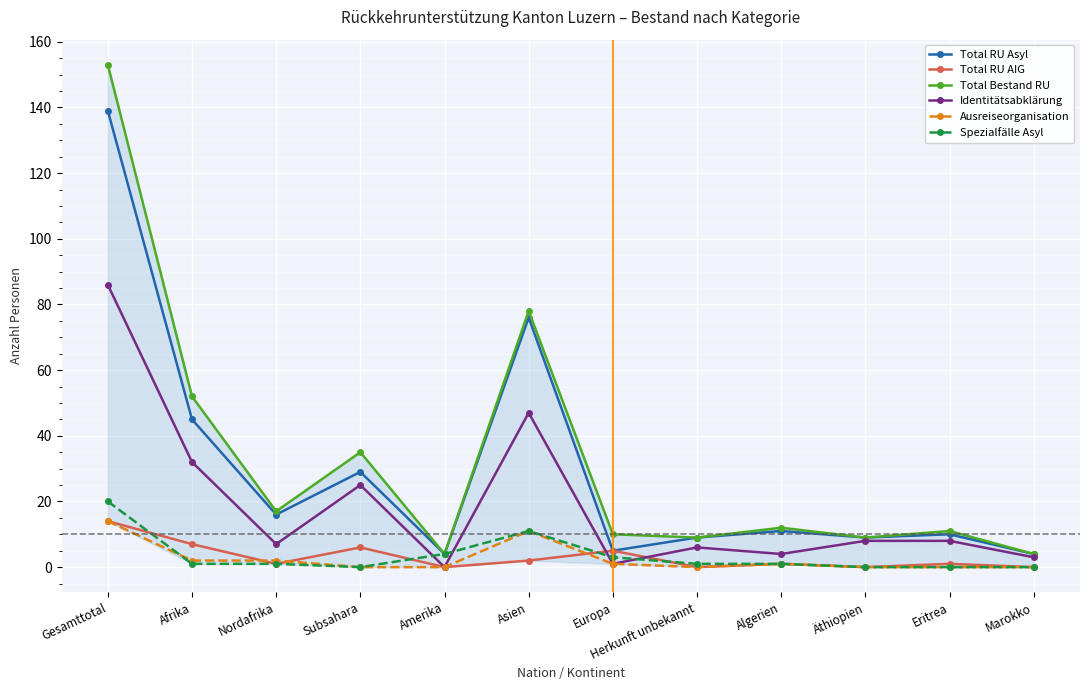

Which has a higher value, Gesamttotal or Herkunft unbekannt?

Gesamttotal